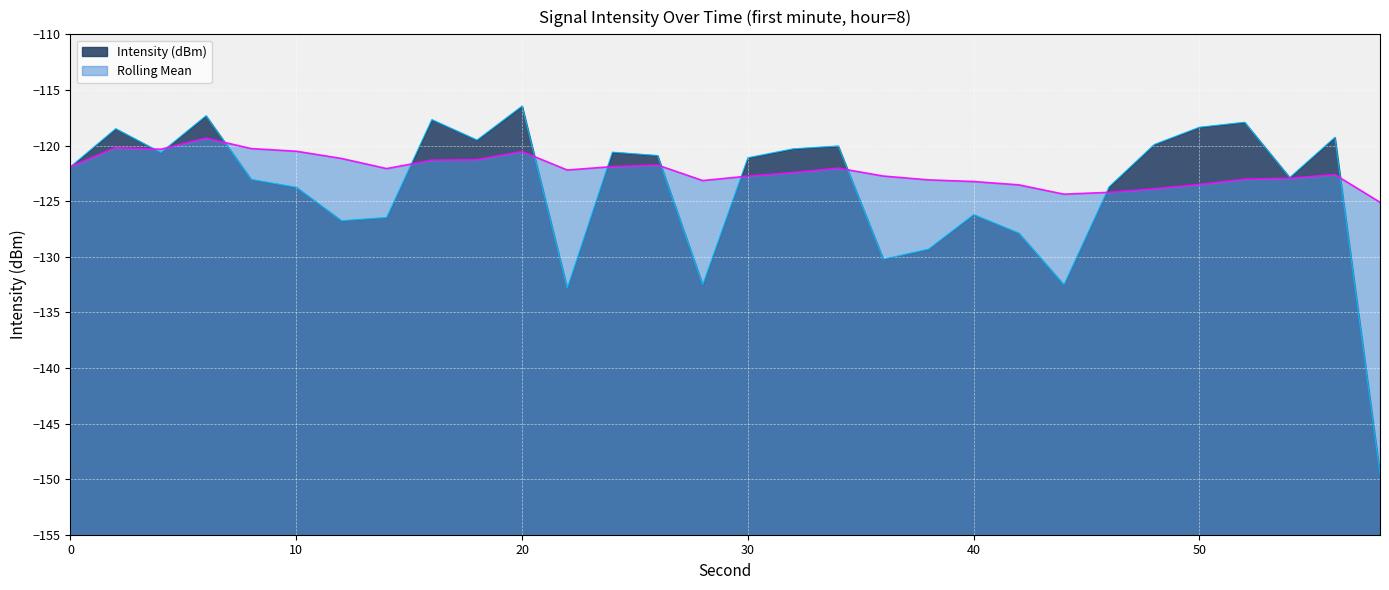

At how many categories does at least one series exceed -139?

30